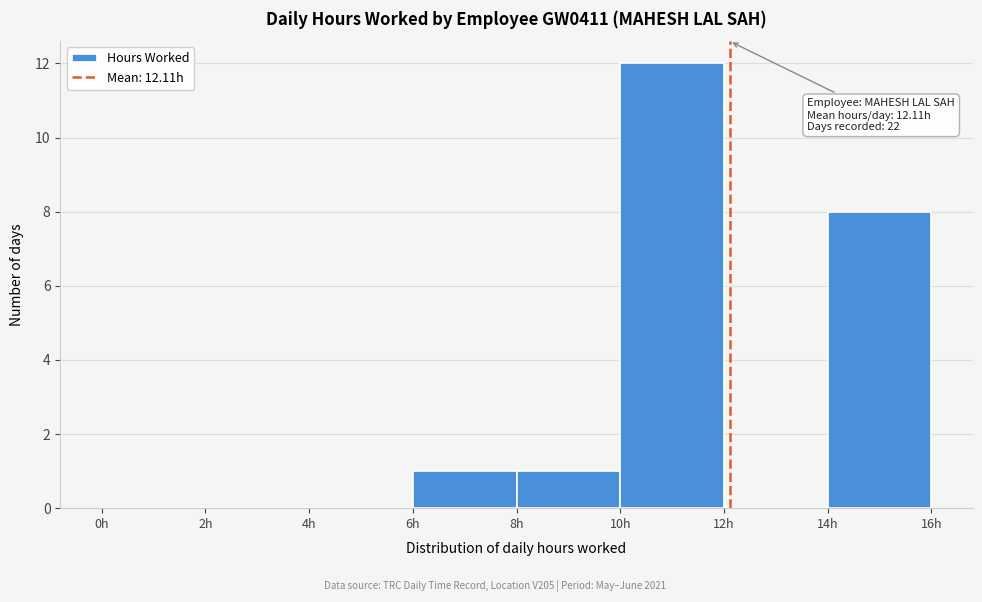

Over which range of the x-axis is the bar tallest?

10 to 12